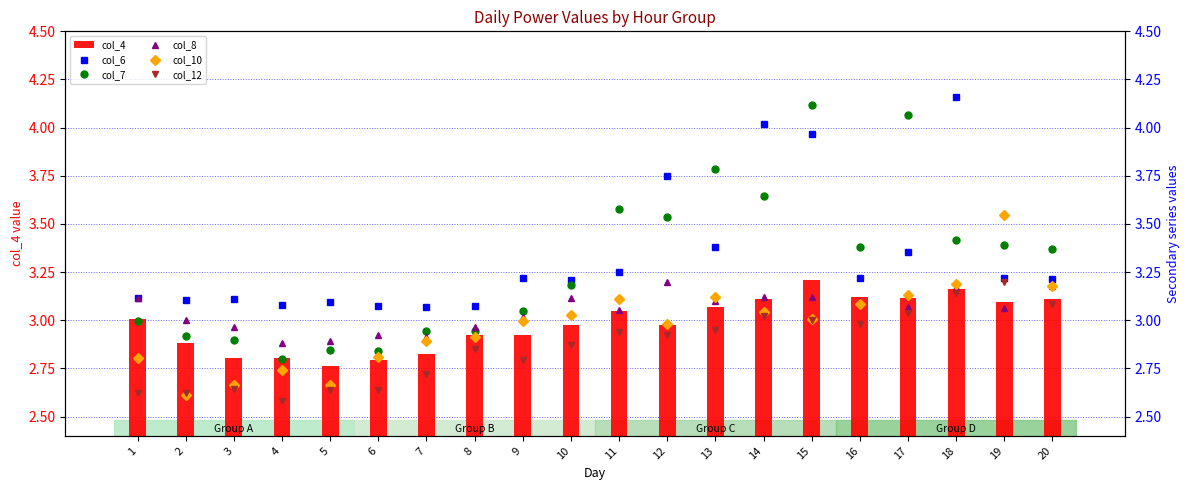

What is the sum of all col_12 values?

57.3